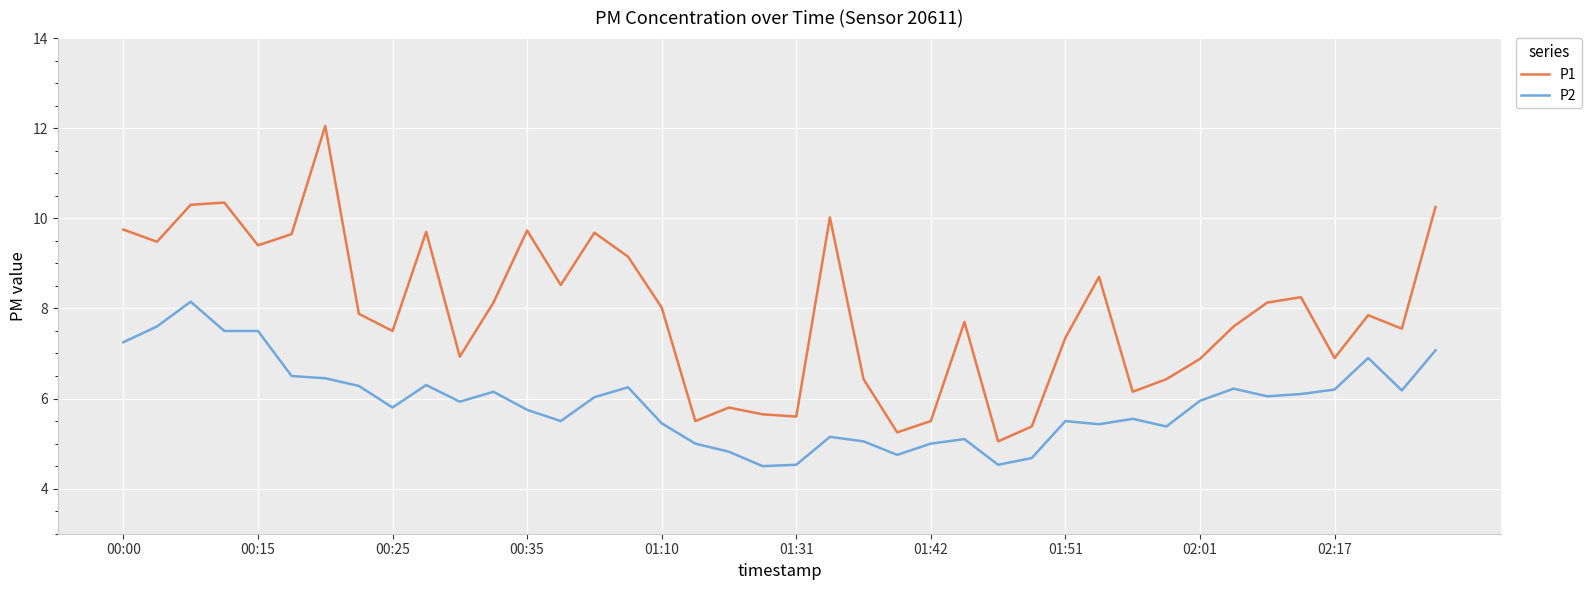

True or false: P1 and P2 cross at least once.

False